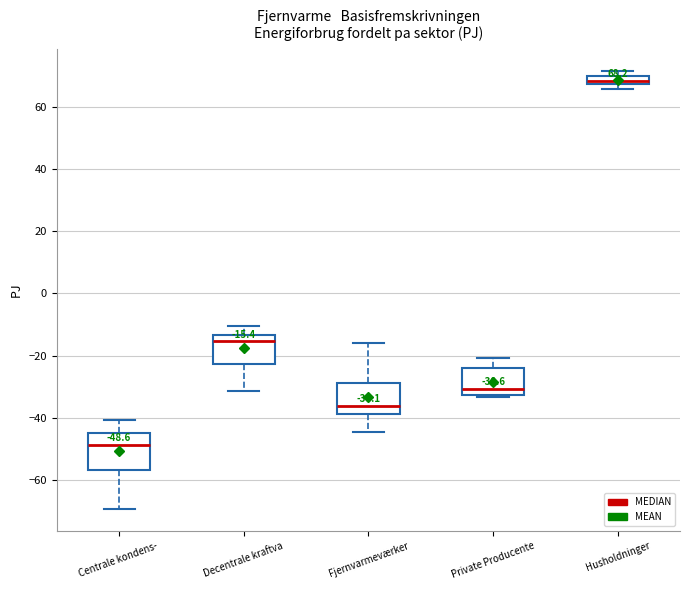

Comparing the boxes themselves (not the whiskers), which one is the tallest?

Centrale kondens-